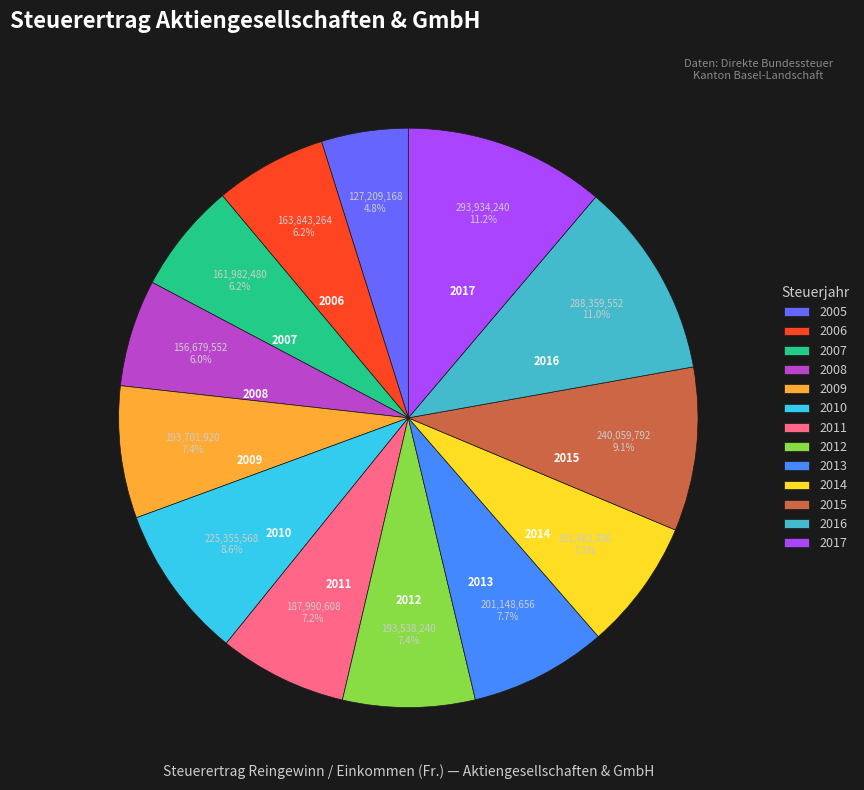

Count the number of slices in the pie.

13